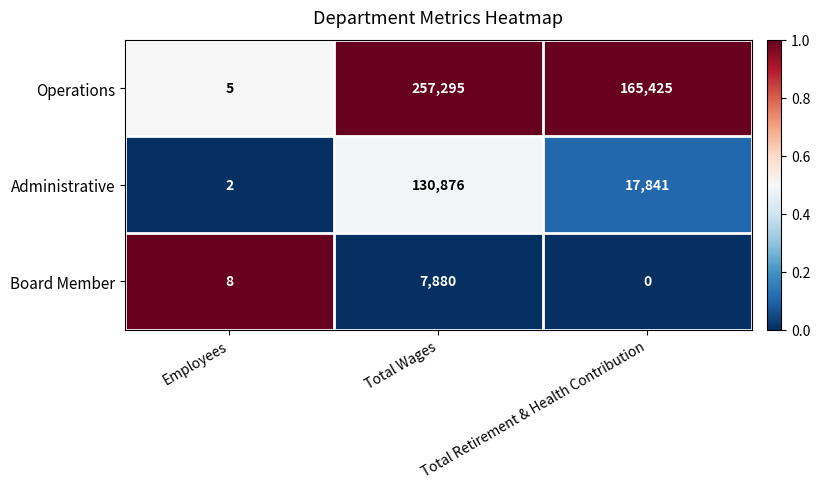

What is the maximum value for Operations?

257295